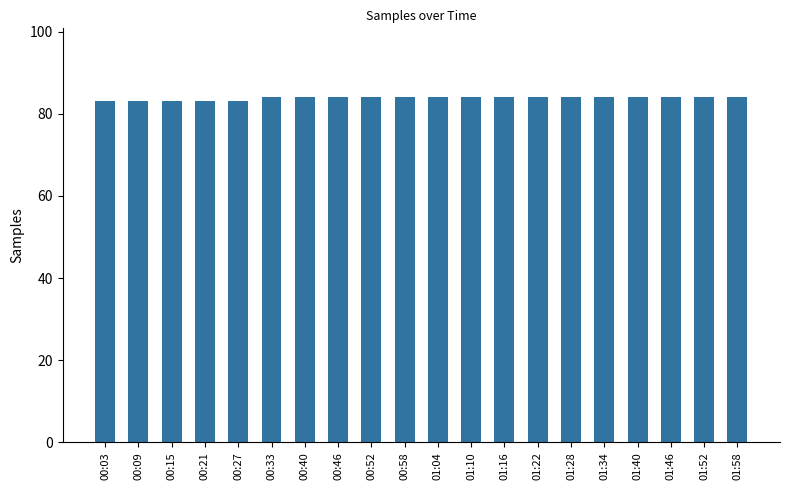

What is the greatest value displayed?

84